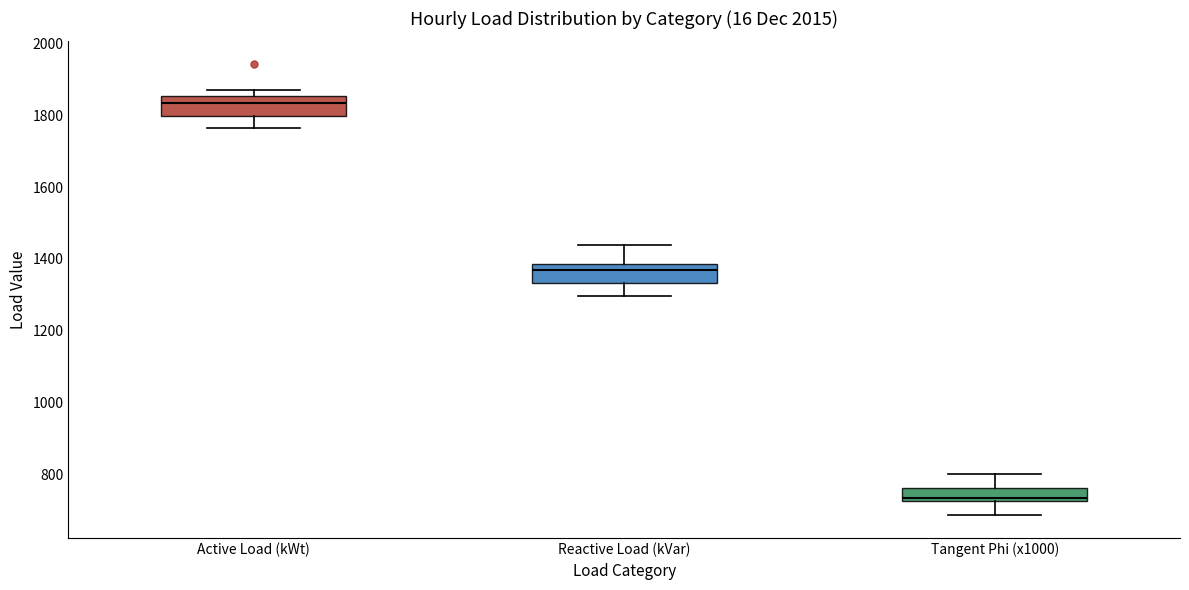

Reading left to right, transcribe this box plot: for each box, give where its median line is, the range the box spans, and where its two whiskers end, as read against the y-axis. The values are not printed on the chart, so give them approximately, as read against the axis.

Active Load (kWt): median 1840, box 1800 to 1860, whiskers 1760 to 1880
Reactive Load (kVar): median 1360, box 1340 to 1380, whiskers 1300 to 1440
Tangent Phi (x1000): median 740, box 720 to 760, whiskers 680 to 800